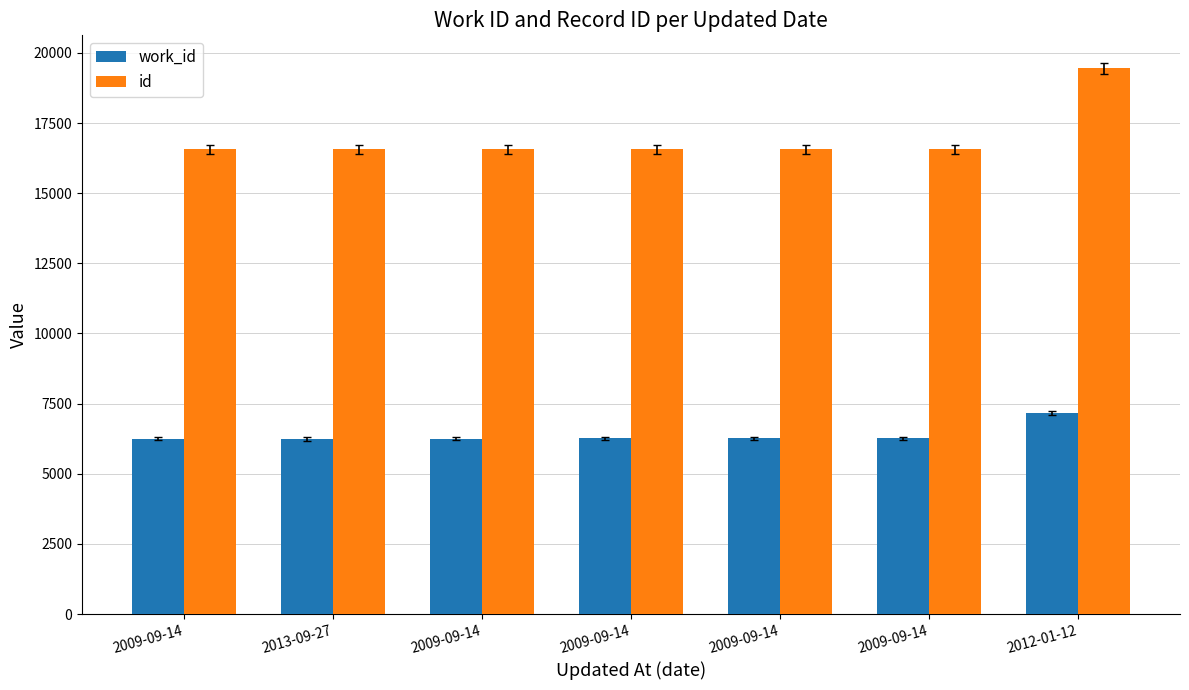

What is the minimum value for work_id?

6245